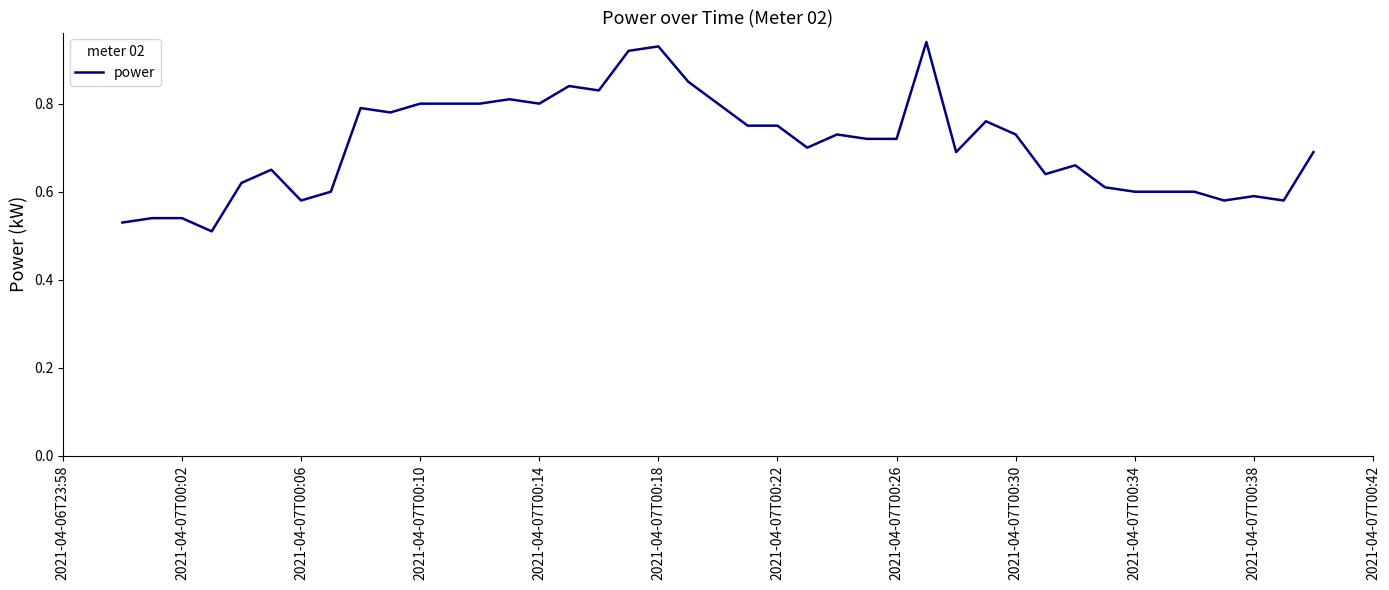

What is the difference between the maximum and minimum values?

0.4